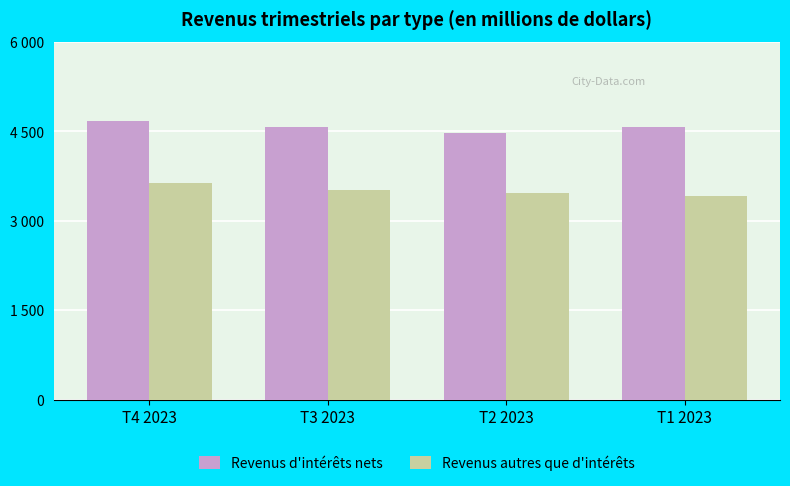

At how many categories does at least one series exceed 4641?

1